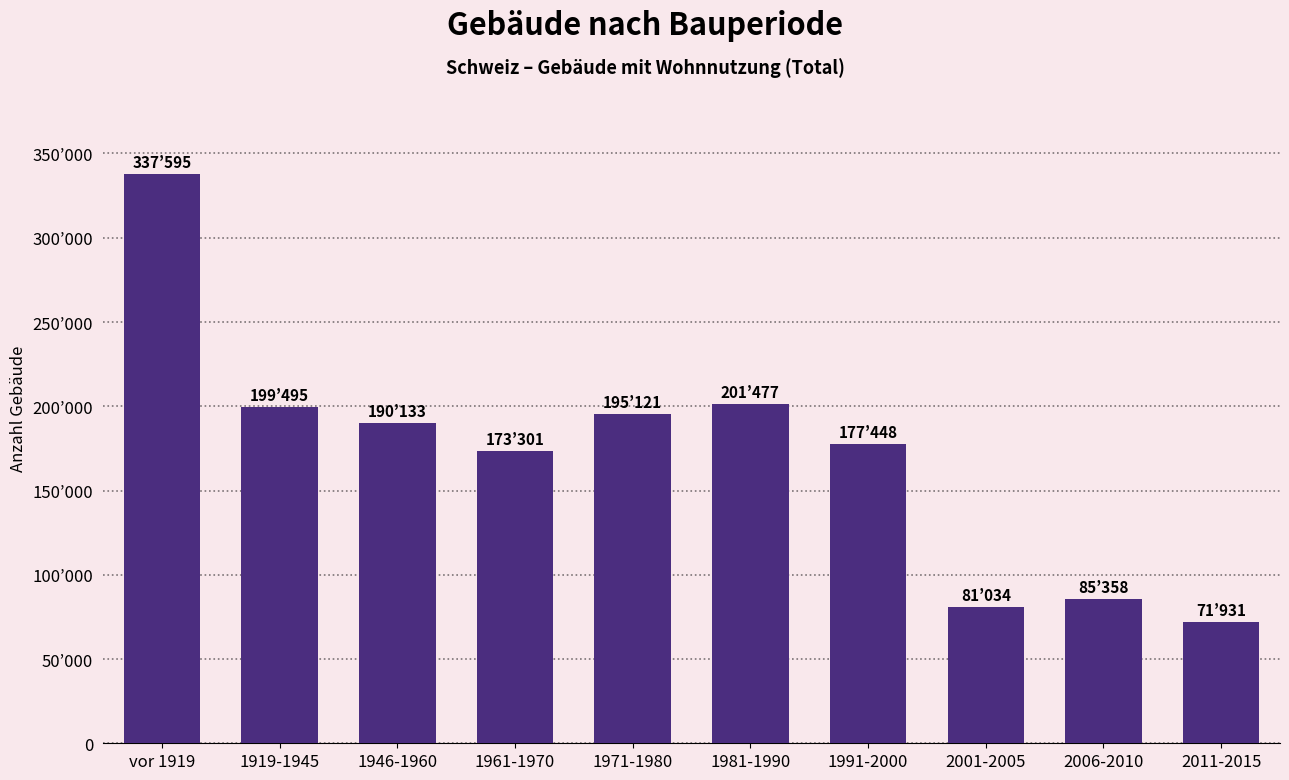

Reading left to right, what are all the values shown in this chart?

vor 1919=337595	1919-1945=199495	1946-1960=190133	1961-1970=173301	1971-1980=195121	1981-1990=201477	1991-2000=177448	2001-2005=81034	2006-2010=85358	2011-2015=71931